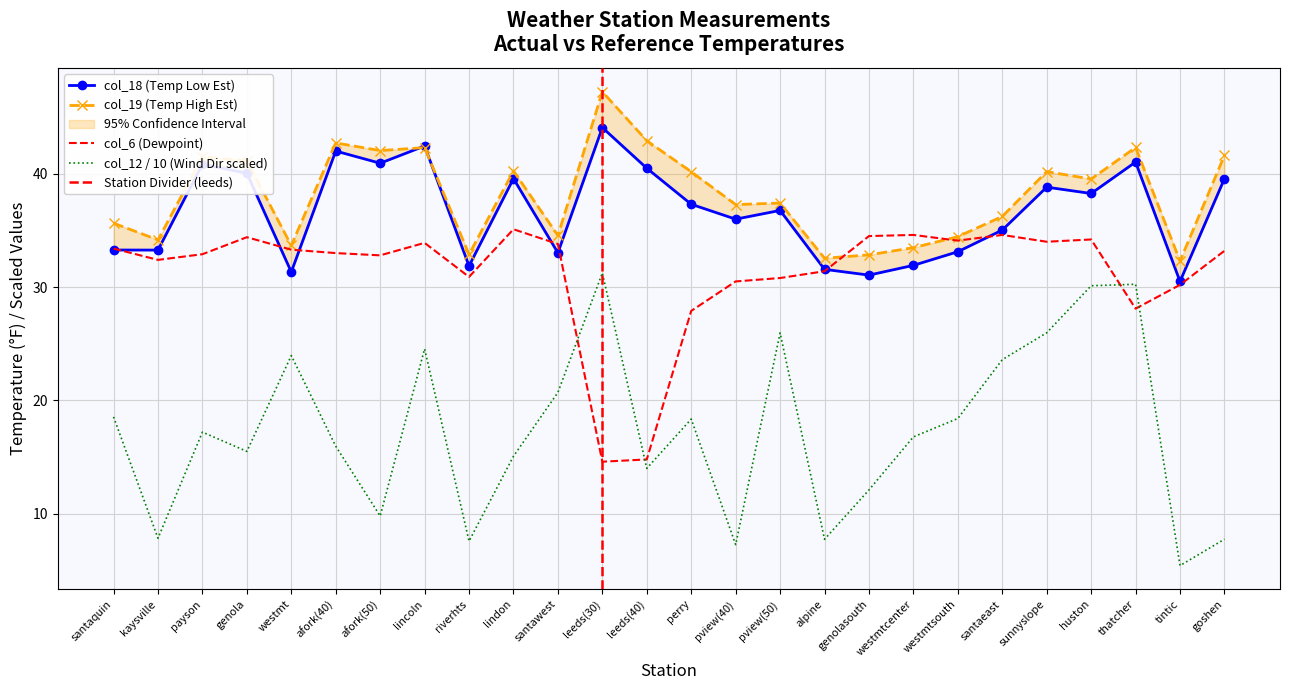

Reading left to right, what are all the values shown in this chart?

col_18: 33.3	33.3	40.8	40.0	31.3	42.0	40.9	42.4	31.9	39.6	33.0	44.1	40.5	37.3	36.0	36.8	31.6	31.1	31.9	33.1	35.0	38.8	38.3	41.0	30.5	39.6
col_19: 35.6	34.2	41.5	41.1	33.7	42.7	42.0	42.3	32.9	40.2	34.6	47.2	42.9	40.2	37.3	37.4	32.5	32.8	33.5	34.4	36.2	40.2	39.5	42.3	32.3	41.6
col_6: 33.4	32.4	32.9	34.4	33.3	33.0	32.8	33.9	30.9	35.1	33.8	14.6	14.8	27.9	30.5	30.8	31.4	34.5	34.6	34.1	34.6	34.0	34.2	28.1	30.2	33.2
col_12: 18.6	7.8	17.2	15.5	24.0	16.0	9.8	24.6	7.6	15.1	20.7	31.2	14.0	18.4	7.3	26.0	7.8	12.1	16.8	18.4	23.6	26.0	30.1	30.2	5.4	7.8